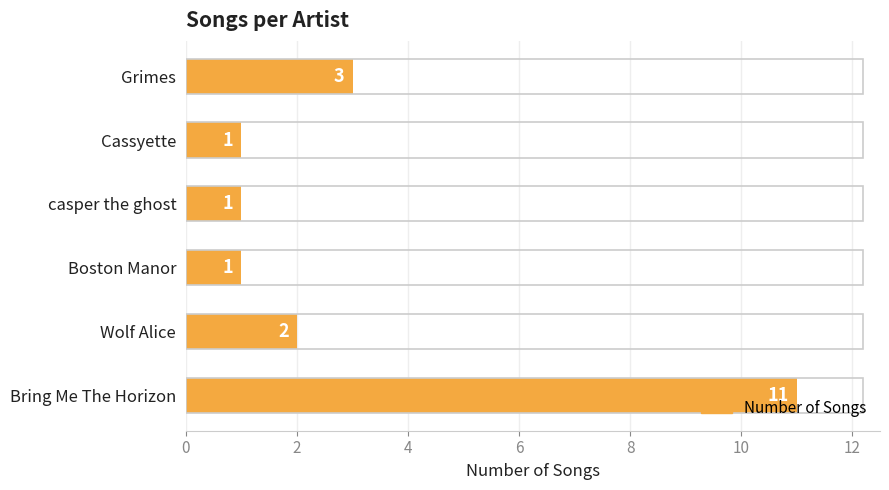

What is the difference between the maximum and second lowest values?

10